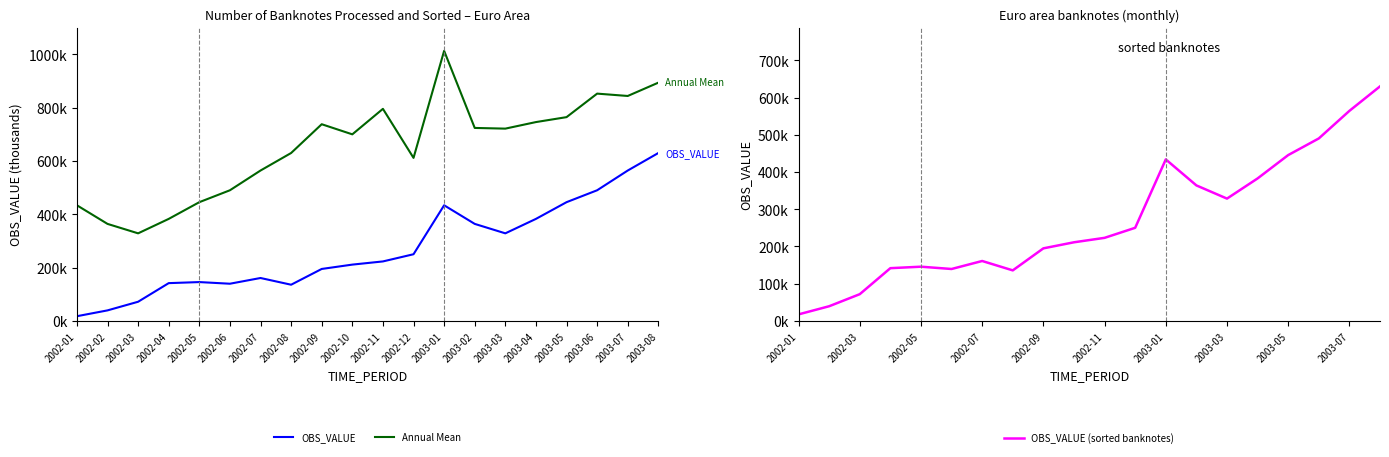

Where is OBS_VALUE (sorted banknotes) nearest to the value 323683?

2003-03